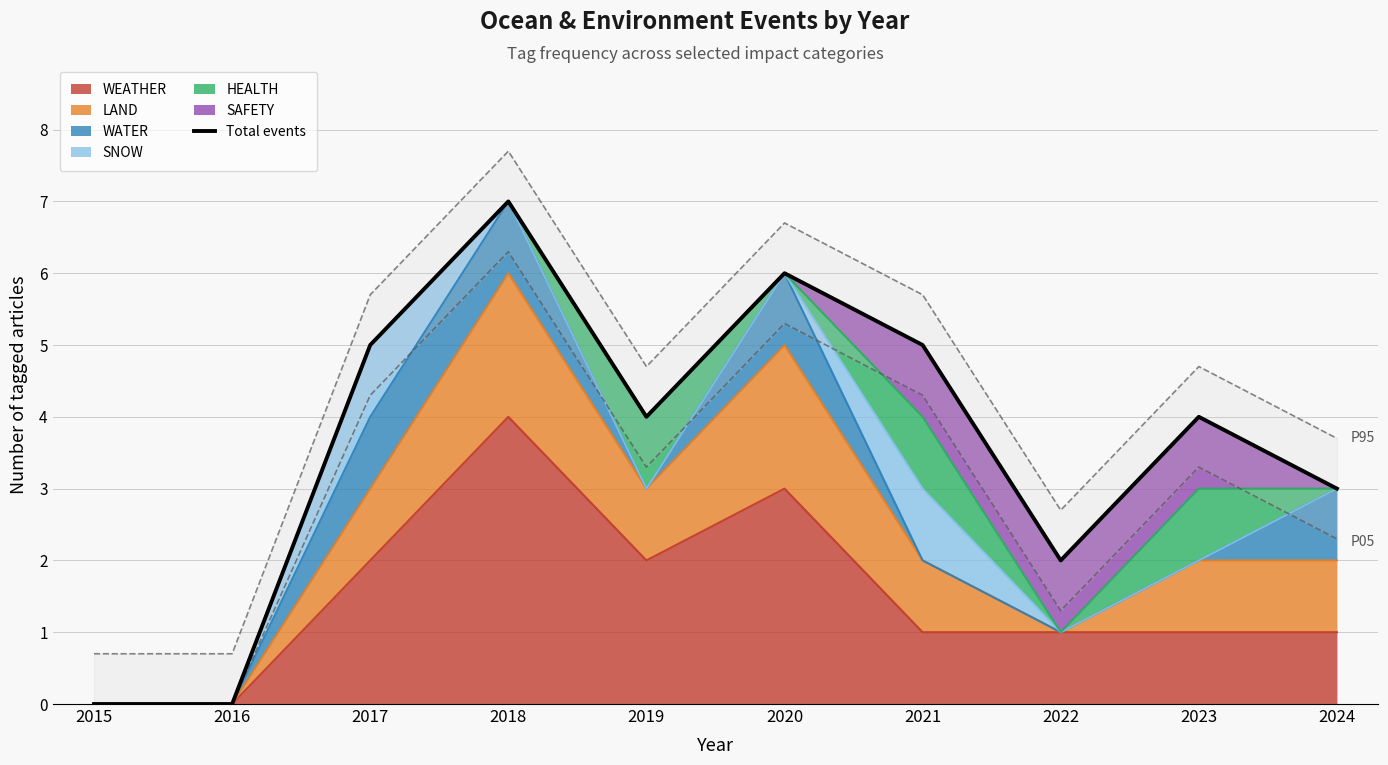

Reading left to right, transcribe all the data shown in this chart.

2015=0	2016=0	2017=5	2018=7	2019=4	2020=6	2021=5	2022=2	2023=4	2024=3